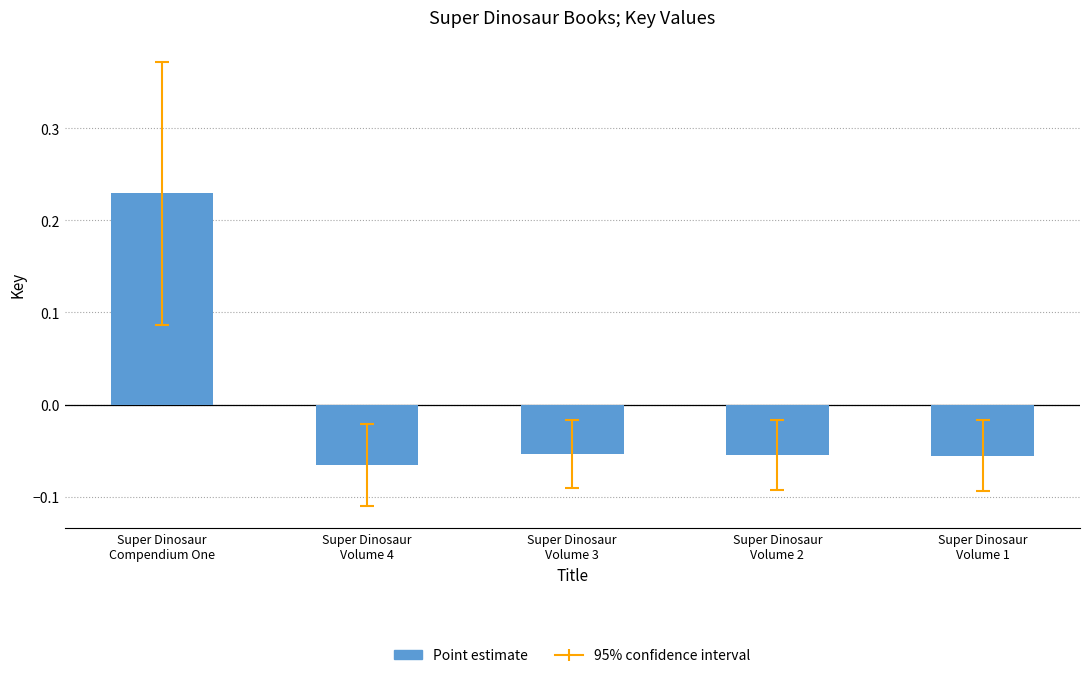

What is the difference between the maximum and minimum values?

0.3